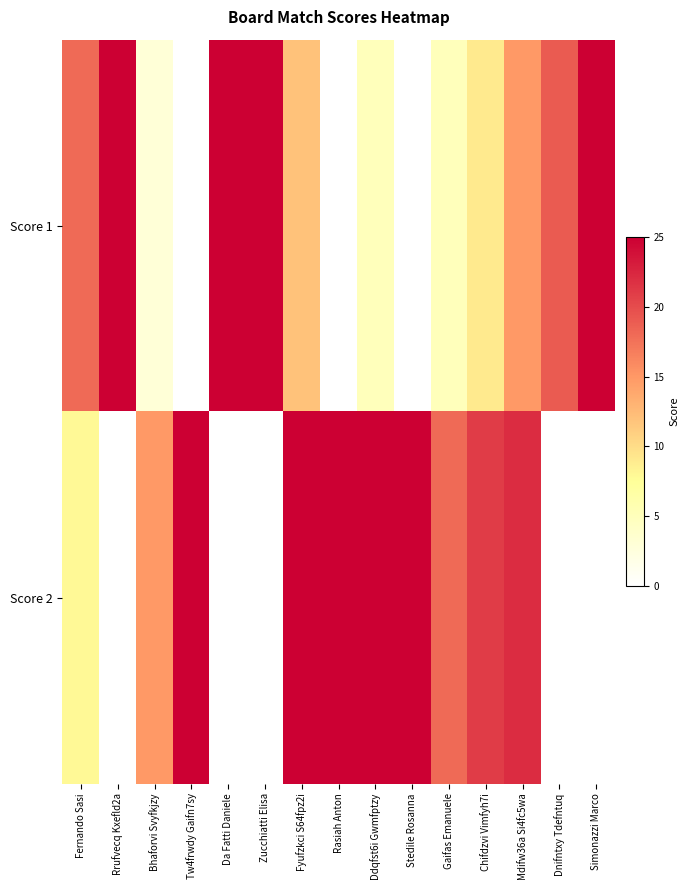

What is the spread (max minus min) of values at Zucchiatti Elisa?

25